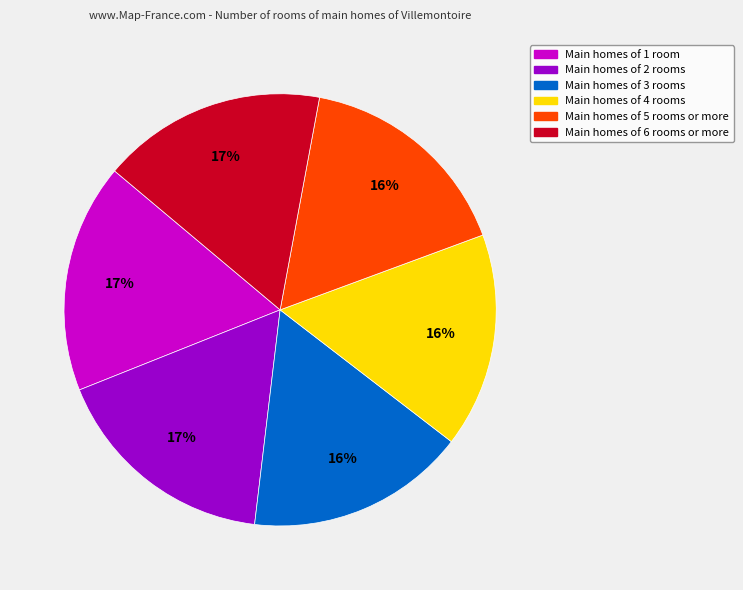

How many slices are in this pie chart?

6